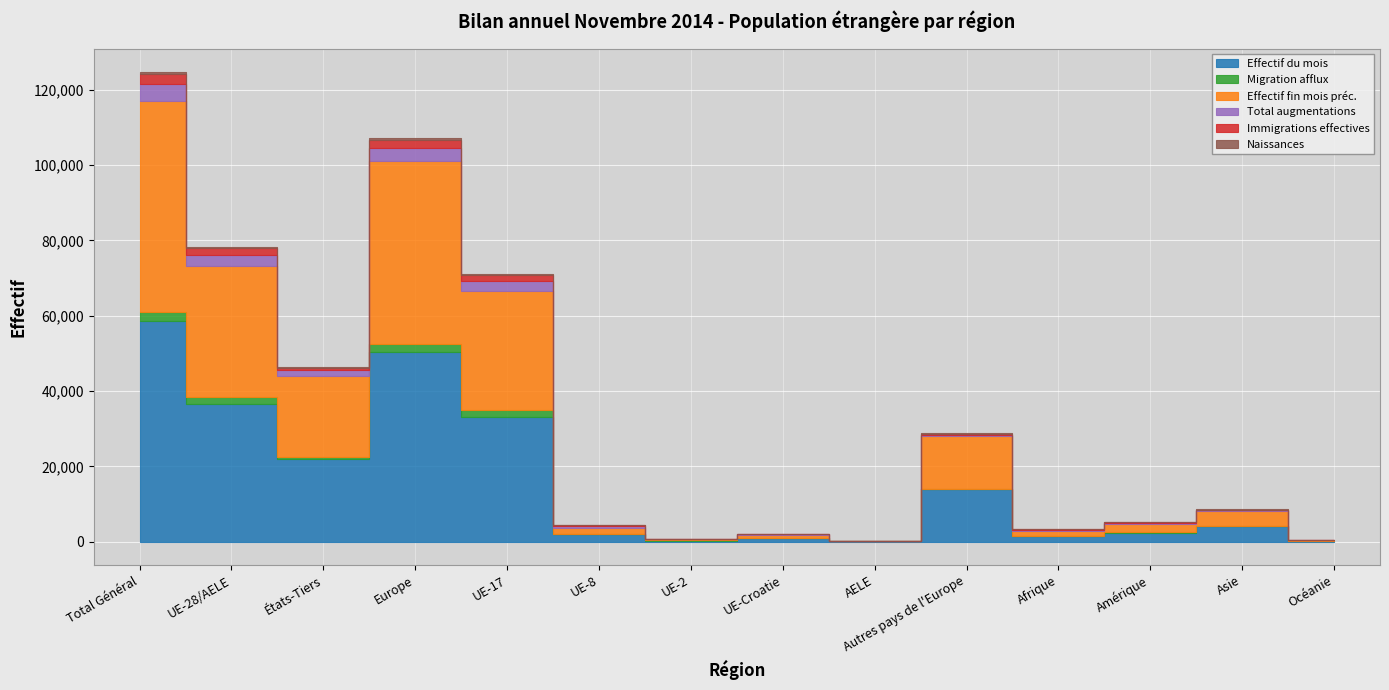

What is the average value of the Effectif fin mois préc. series?

15495